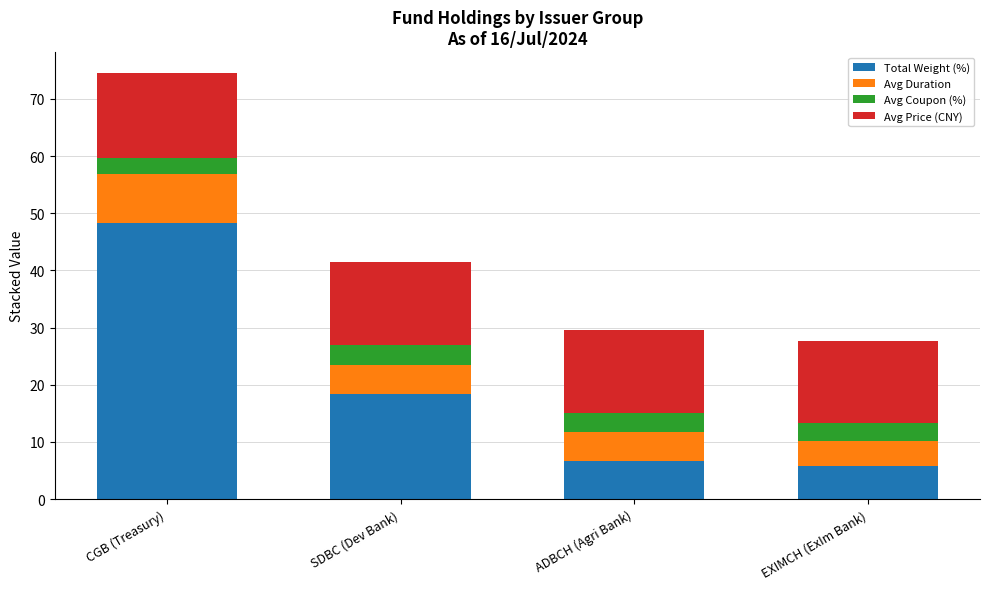

Are the bars horizontal?

No